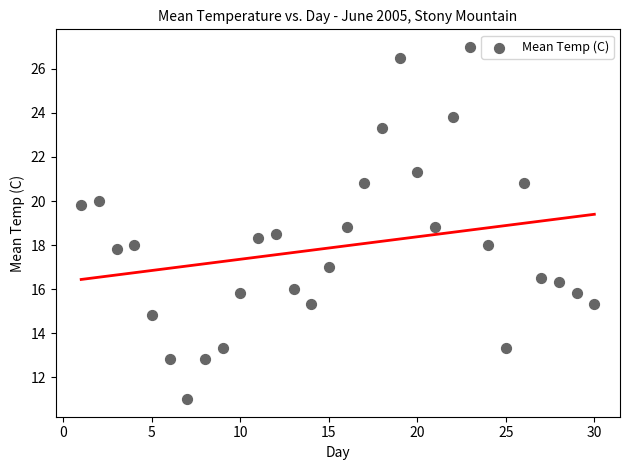

What is the range of Y values (max minus min)?

16.0